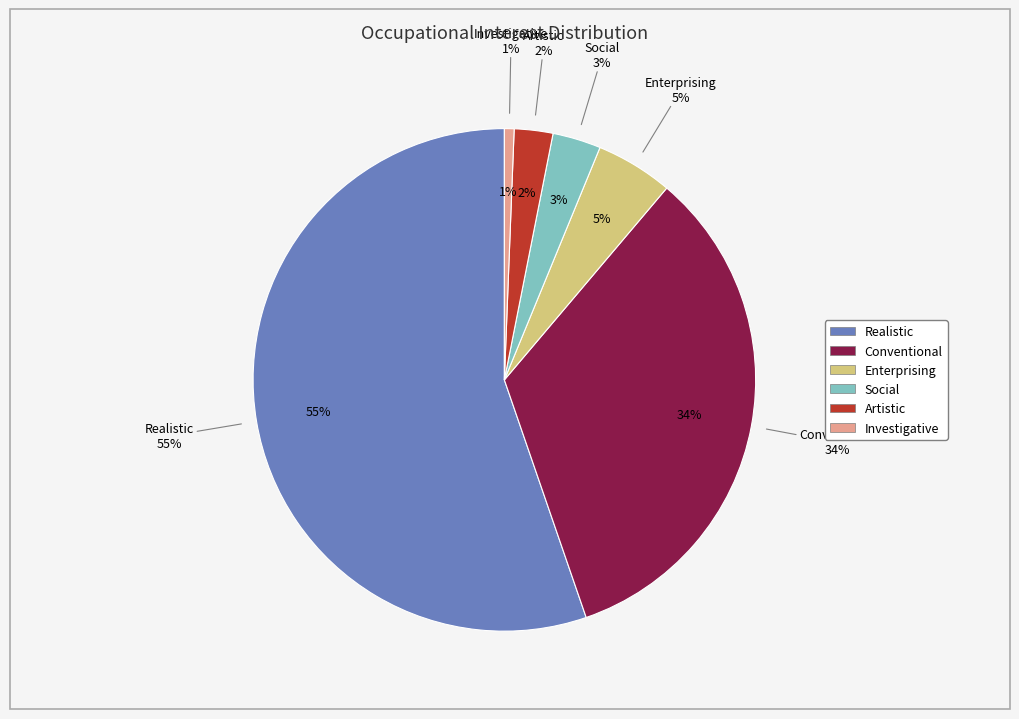

The Investigative slice represents 1% of the pie. True or false?

True